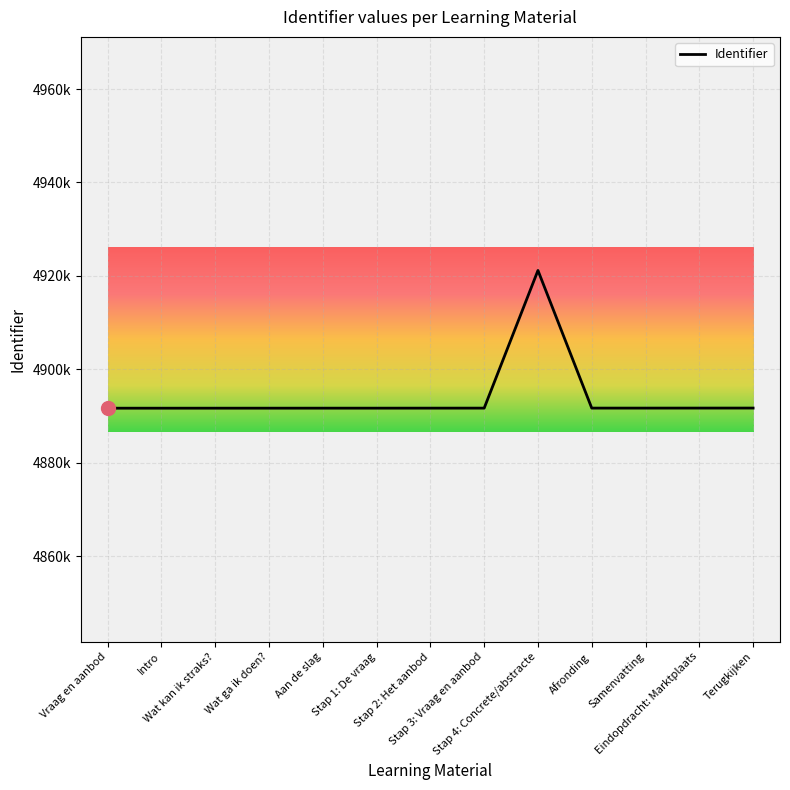

Rank the categories by value from highest to lowest.

Stap 4: Concrete/abstracte, Terugkijken, Eindopdracht: Marktplaats, Samenvatting, Afronding, Stap 3: Vraag en aanbod, Stap 2: Het aanbod, Stap 1: De vraag, Aan de slag, Wat ga ik doen?, Wat kan ik straks?, Intro, Vraag en aanbod